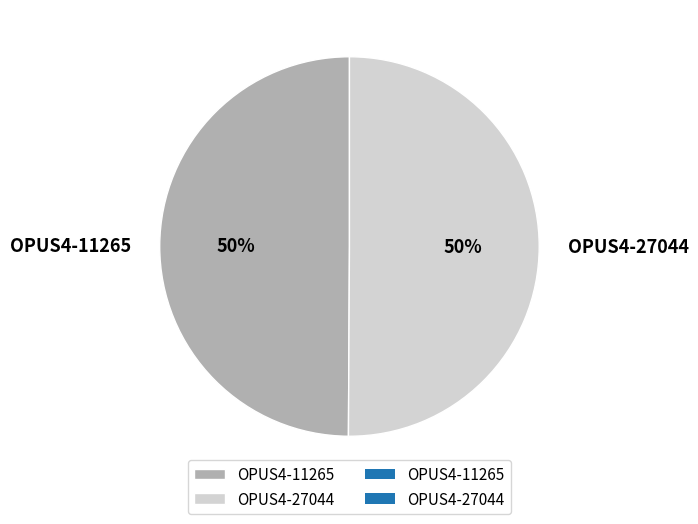

To the nearest percent, what is the average slice percentage?

50%